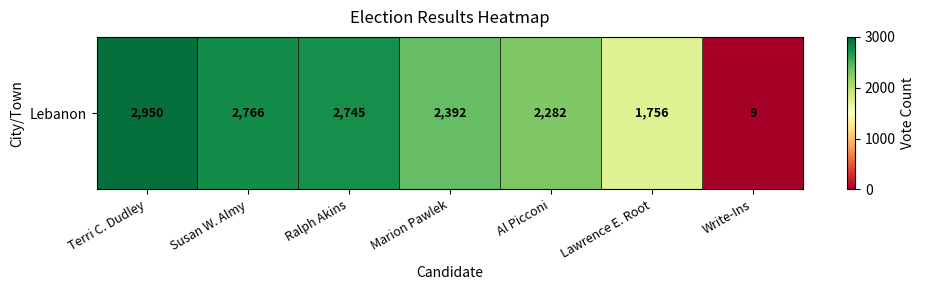

What is the sum of the values at Marion Pawlek and Write-Ins?

2401